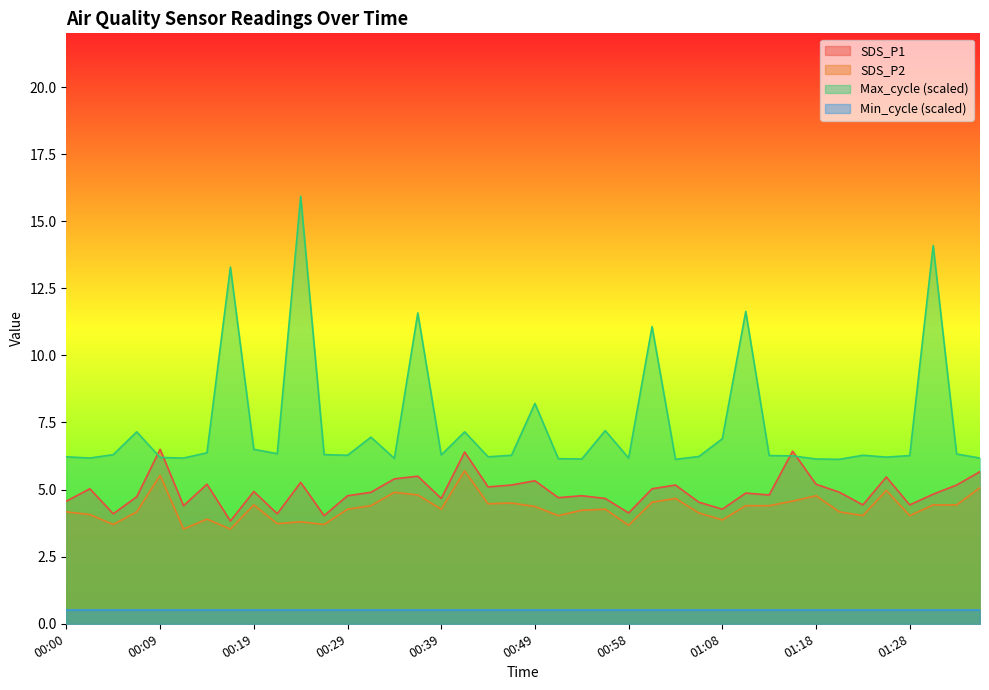

How many interior local valleys does the SDS_P2 series have?

12